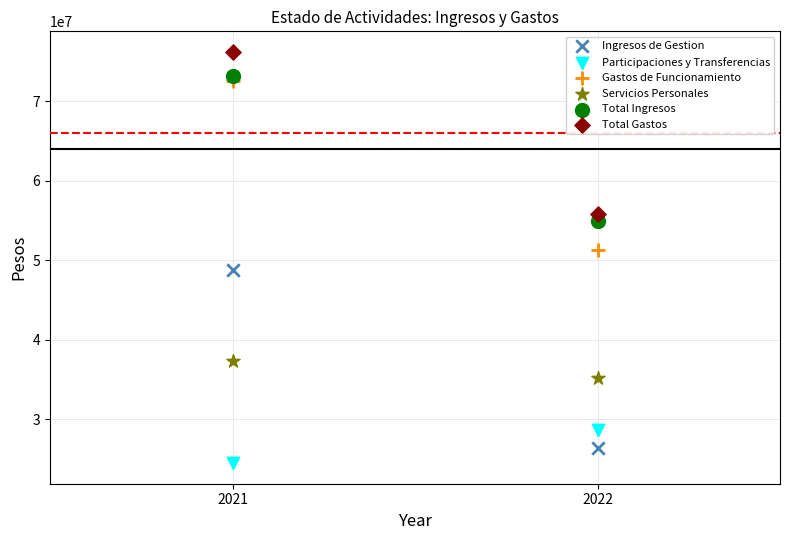

Which series has the widest spread of Y values?

Ingresos de Gestion